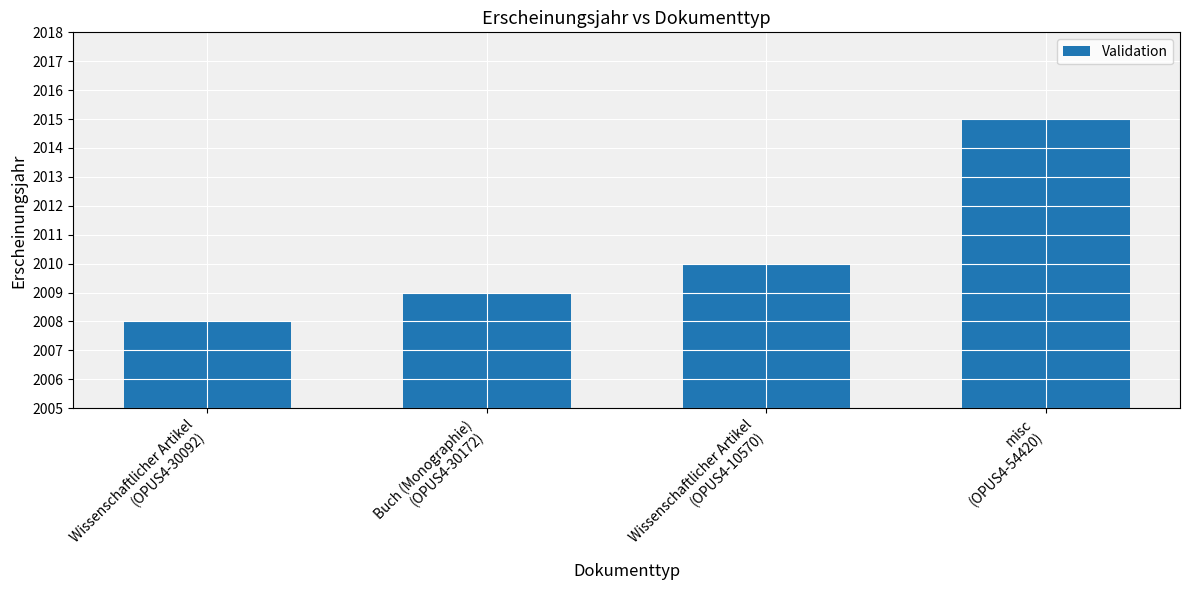

How many series are shown in this chart?

1